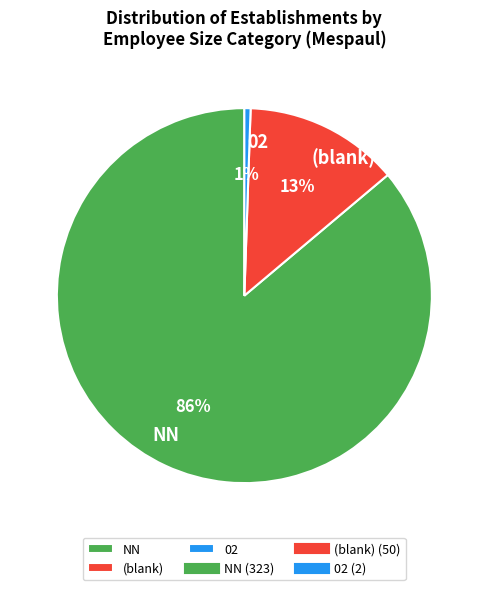

Is it true that (blank) is 20% of the pie?

False